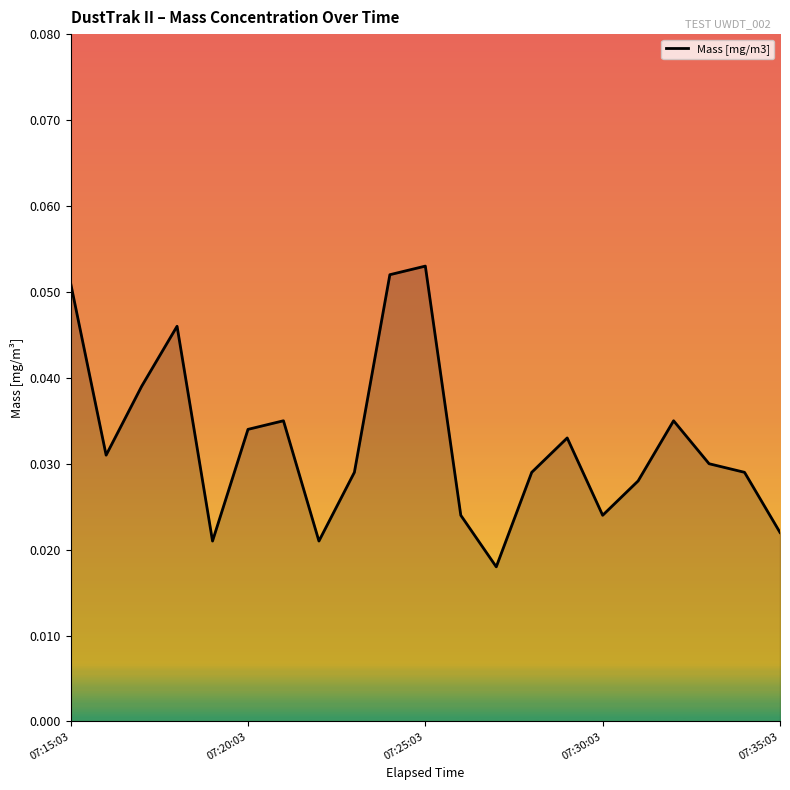

Does the chart display data point markers on the line(s)?

No